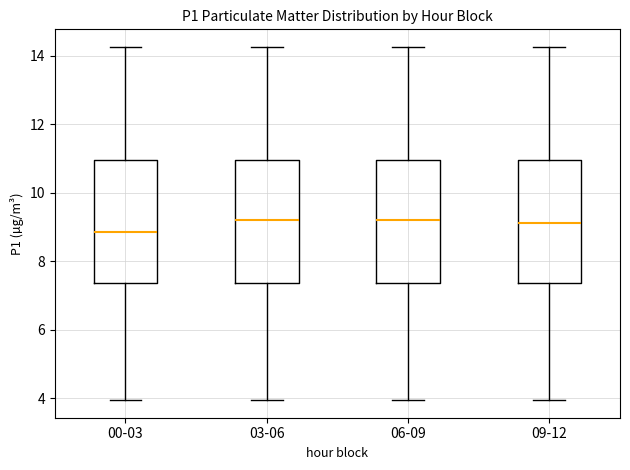

Reading left to right, read every box against the y-axis: the position of its median line, the range the box covers, and the ends of its whiskers. The values are not printed on the chart, so give them approximately, as read against the axis.

00-03: median 8.8, box 7.4 to 11.0, whiskers 4.0 to 14.2
03-06: median 9.2, box 7.4 to 11.0, whiskers 4.0 to 14.2
06-09: median 9.2, box 7.4 to 11.0, whiskers 4.0 to 14.2
09-12: median 9.2, box 7.4 to 11.0, whiskers 4.0 to 14.2